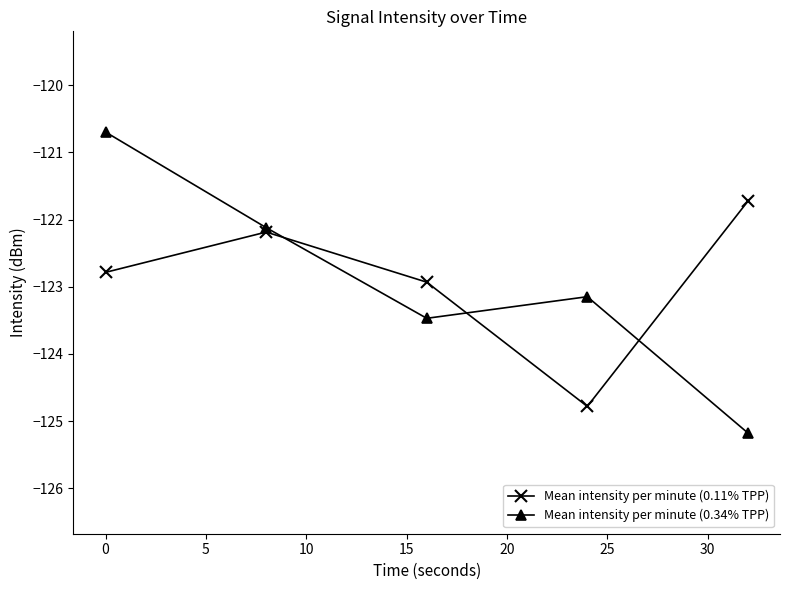

How many interior local peaks does the Mean intensity per minute (0.11% TPP) series have?

1